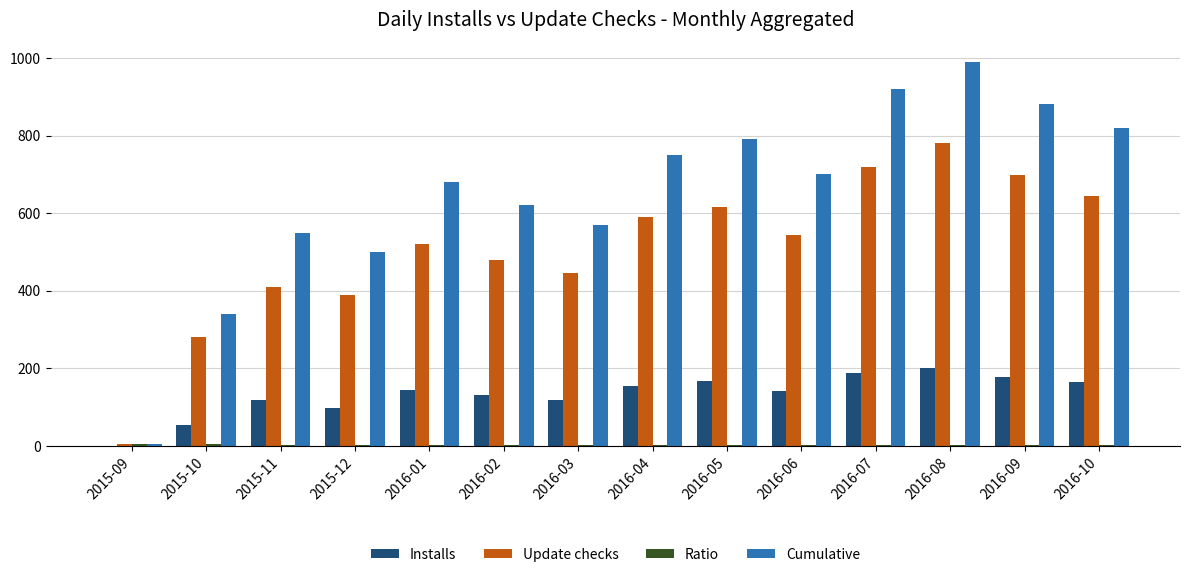

Which series has the largest total across all categories?

Cumulative